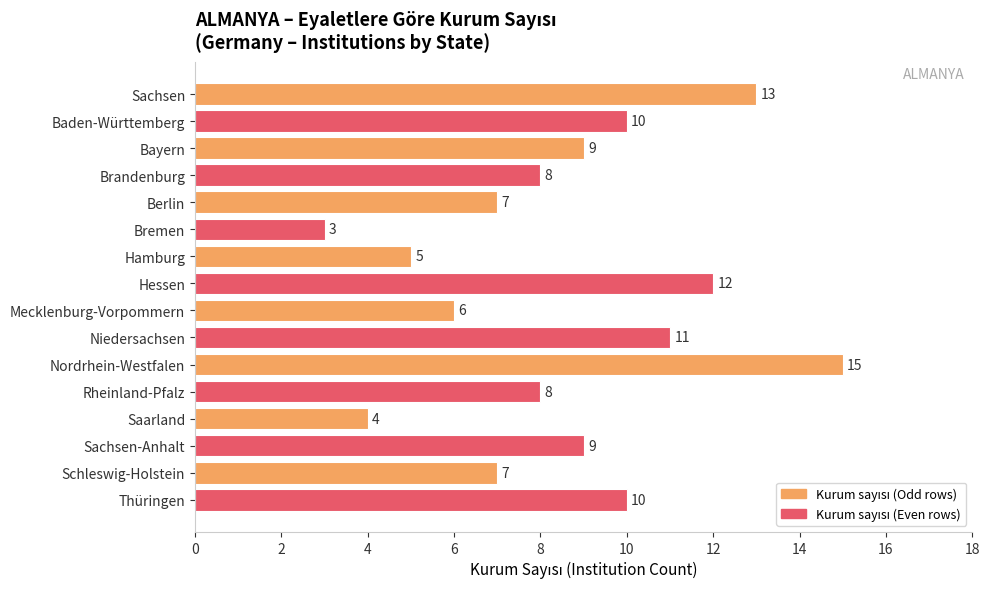

What is the approximate value at Hamburg?

5